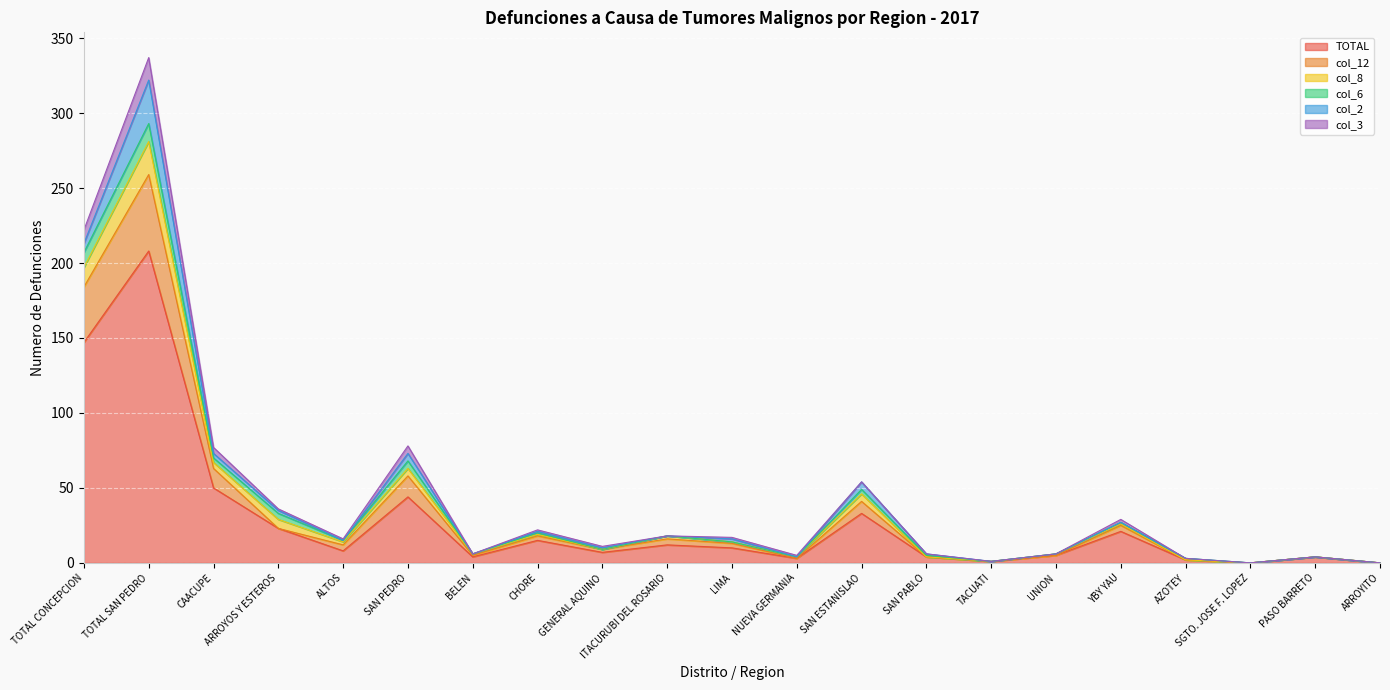

True or false: TOTAL has a value of 23 at ARROYOS Y ESTEROS.

True